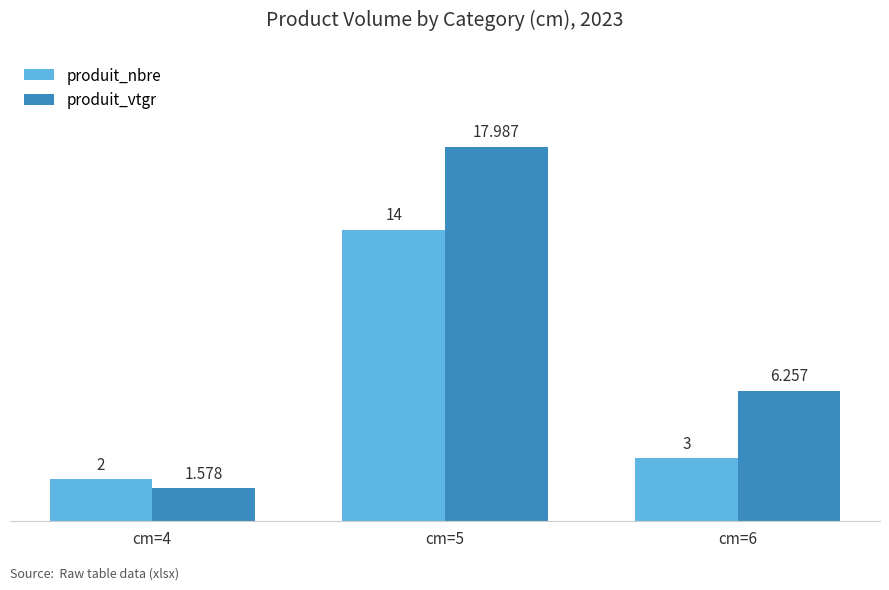

Rank the series at cm=6 from lowest to highest value.

produit_nbre, produit_vtgr